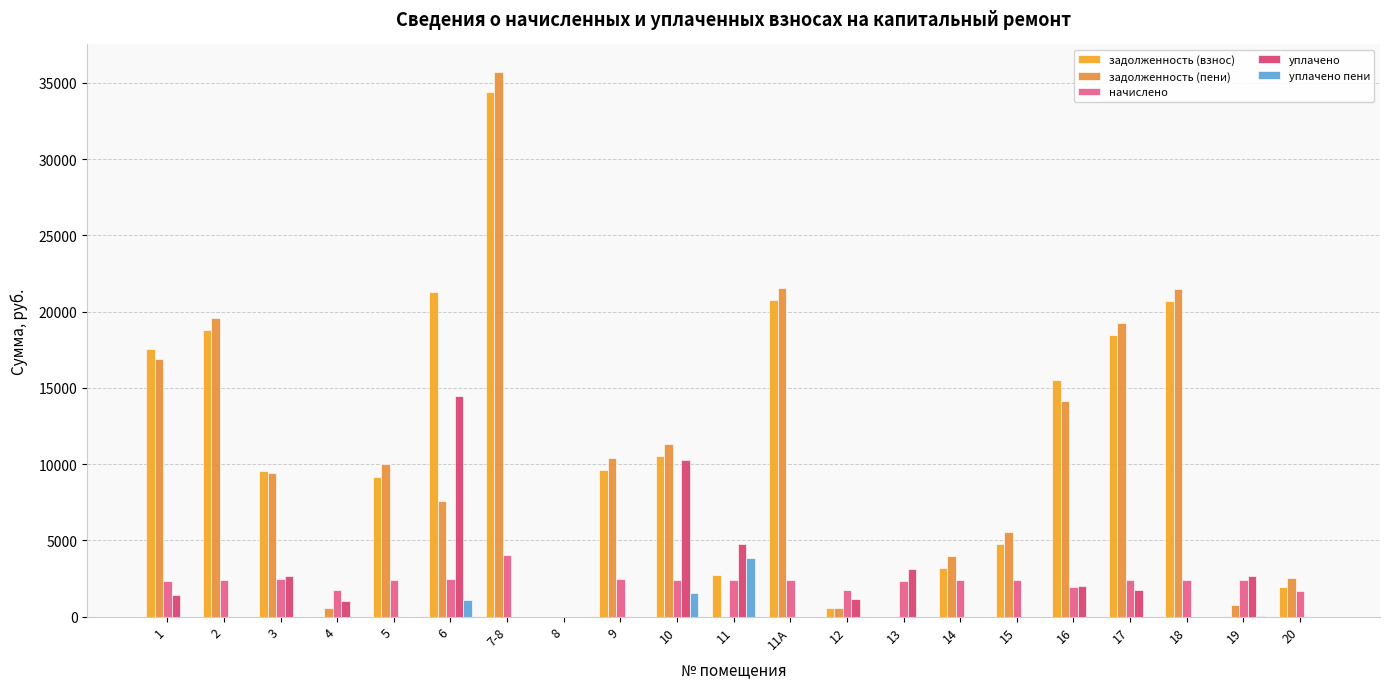

Does the chart contain stacked bars?

No